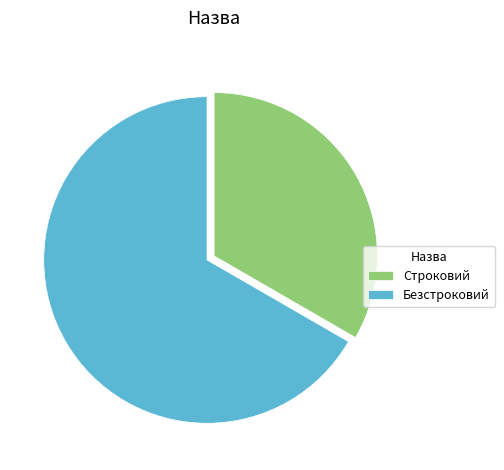

Do Строковий and Безстроковий together represent more than half of the pie?

Yes